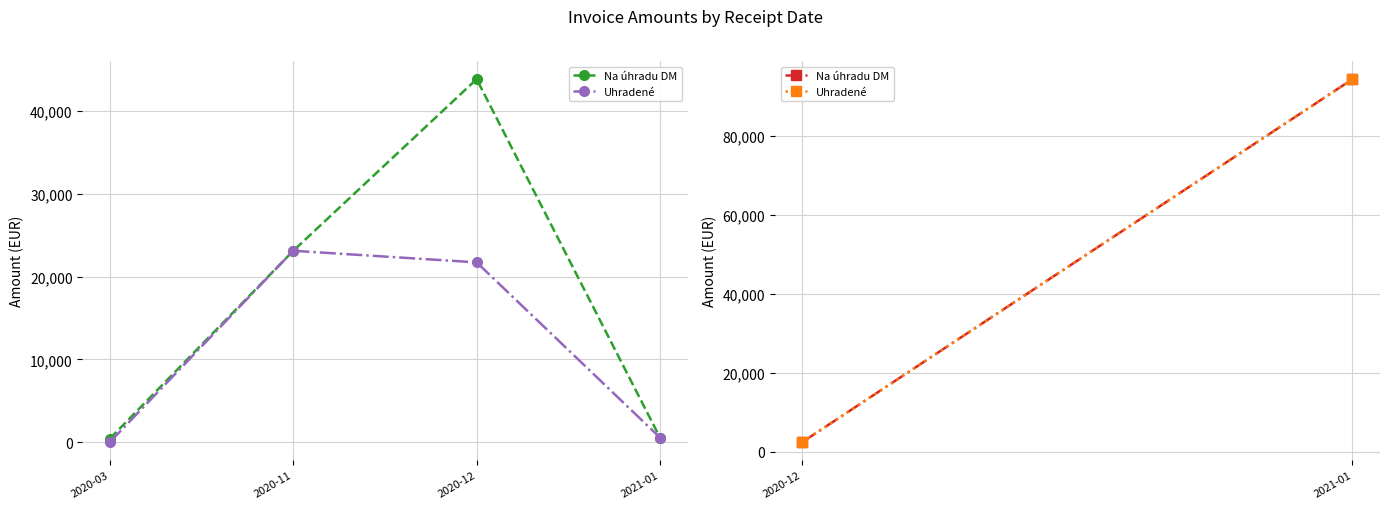

What is the difference between the maximum and minimum values in the Na úhradu DM series?

43429.6